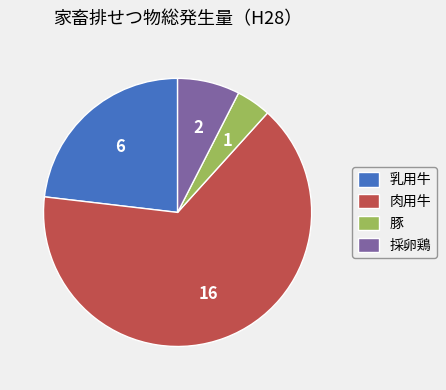

Which slice is the largest?

肉用牛